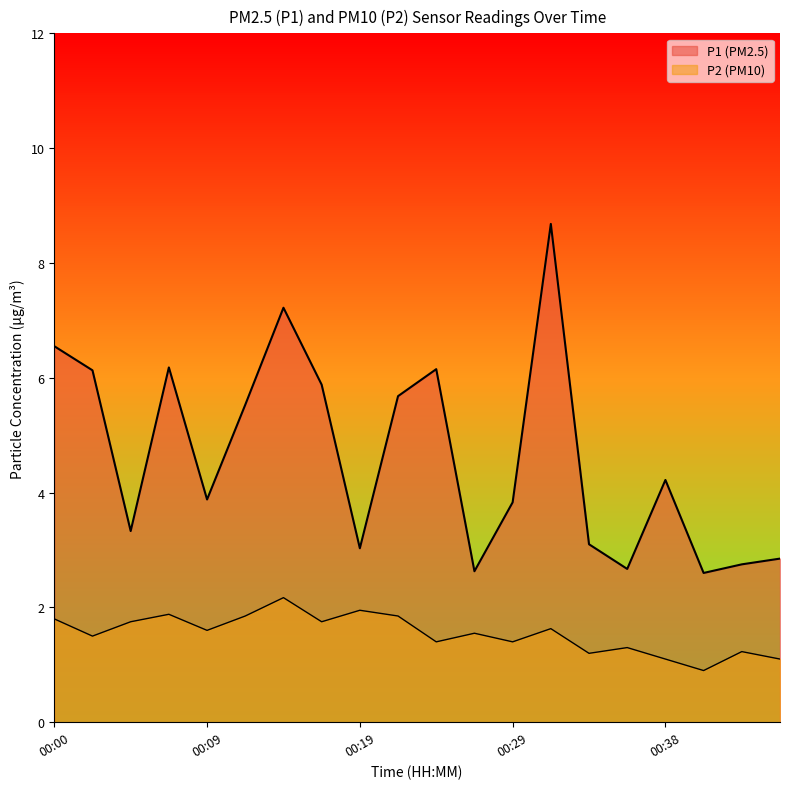

Reading left to right, list all the values displayed in this chart.

P1: 6.5	6.1	3.3	6.2	3.9	5.5	7.2	5.9	3.0	5.7	6.2	2.6	3.8	8.7	3.1	2.7	4.2	2.6	2.8	2.9
P2: 1.8	1.5	1.8	1.9	1.6	1.9	2.2	1.8	1.9	1.9	1.4	1.6	1.4	1.6	1.2	1.3	1.1	0.9	1.2	1.1